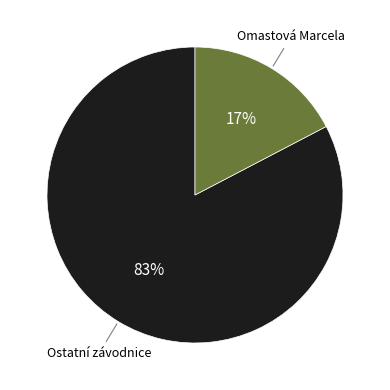

How many slices are in this pie chart?

2